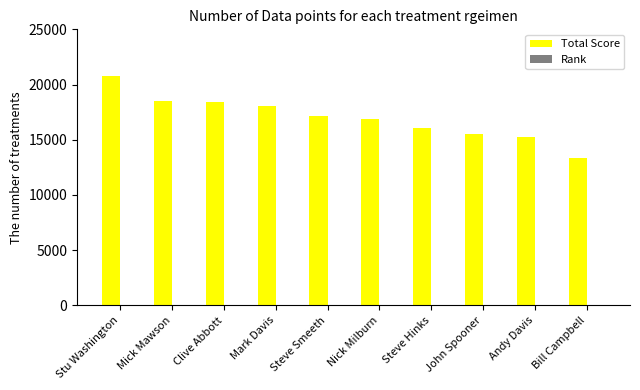

Read the Total Score value at Andy Davis.

15250